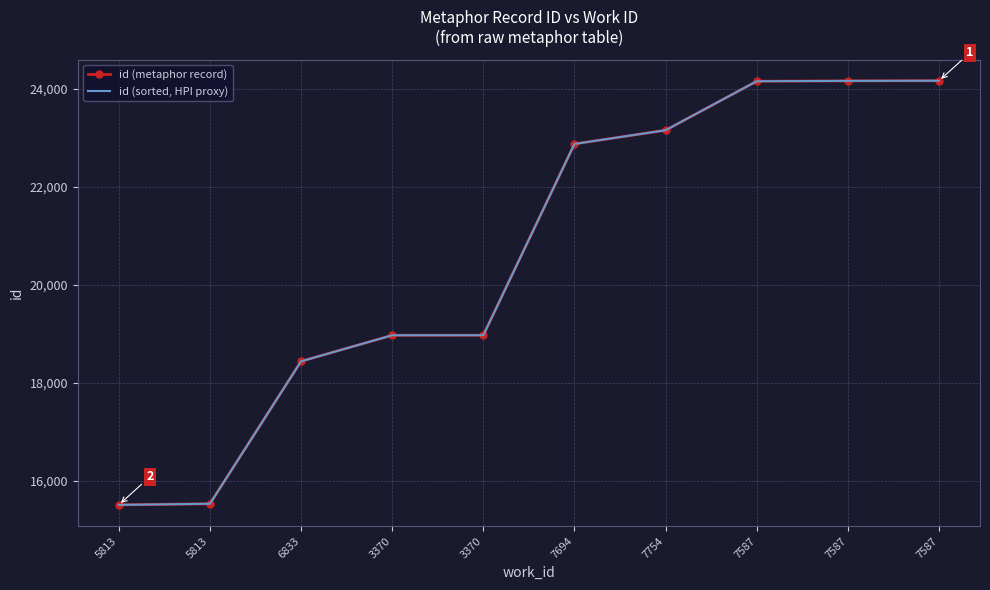

What is the sum of all id (sorted, HPI proxy) values?

205953